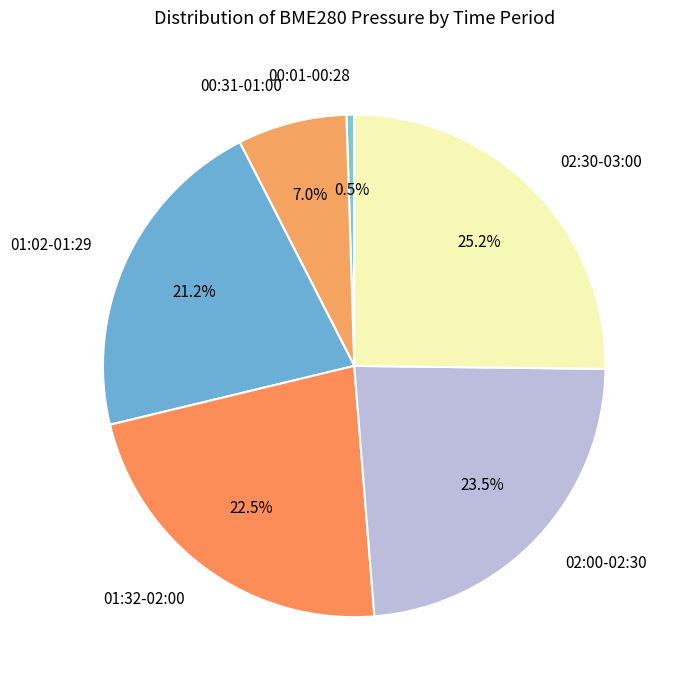

Which category has the biggest portion of the pie?

02:30-03:00